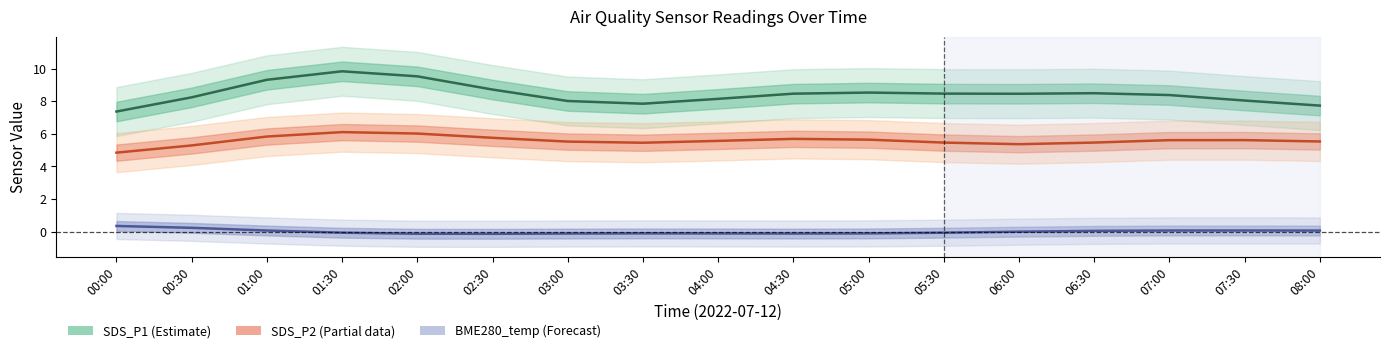

At which category is the sum across all series the highest?

01:30